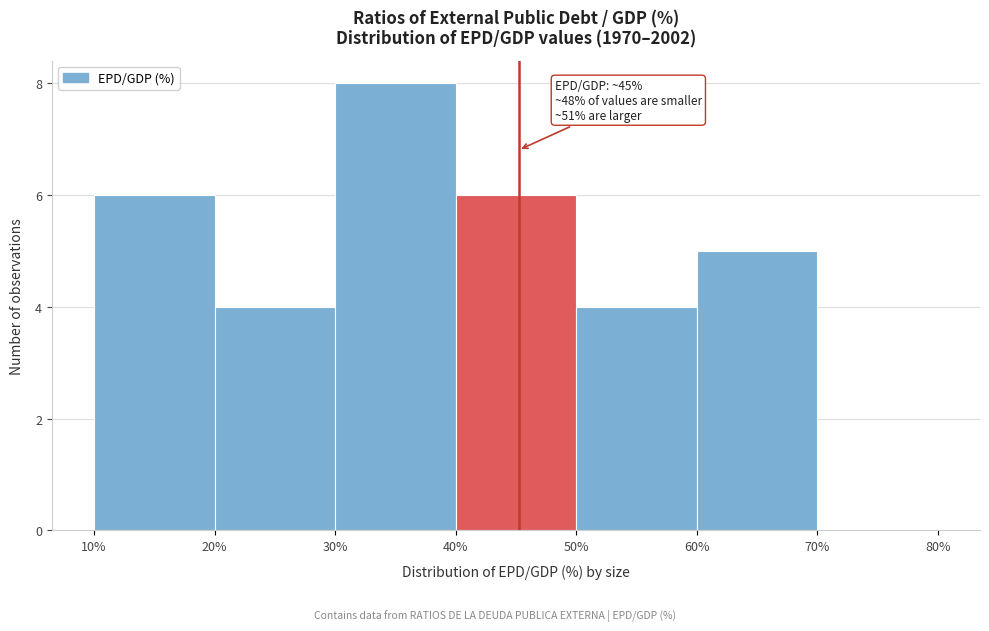

Over which range of the x-axis is the bar tallest?

30% to 40%